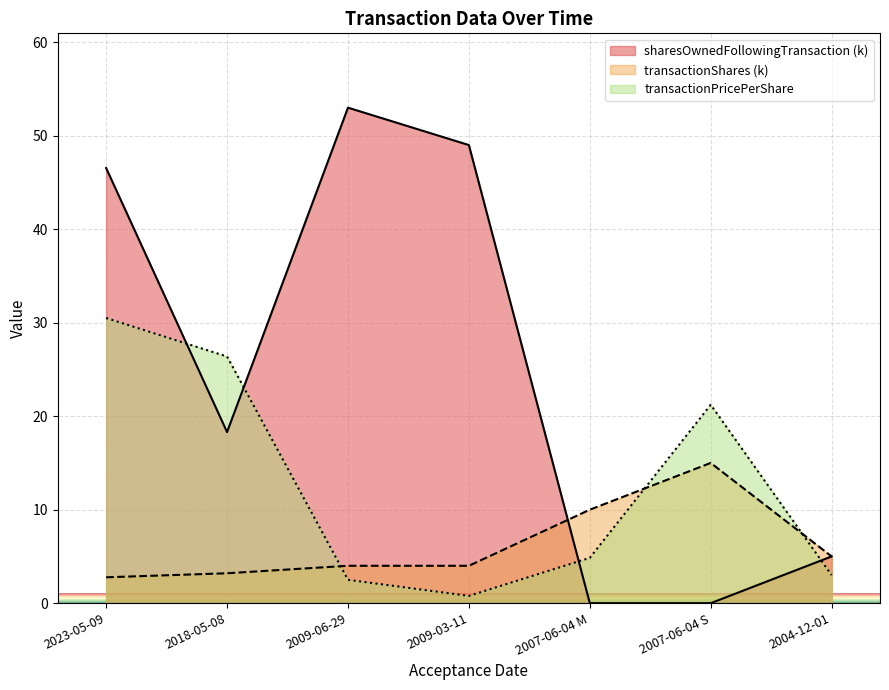

What is the value of the transactionPricePerShare point at the 6th from the left?

21.2